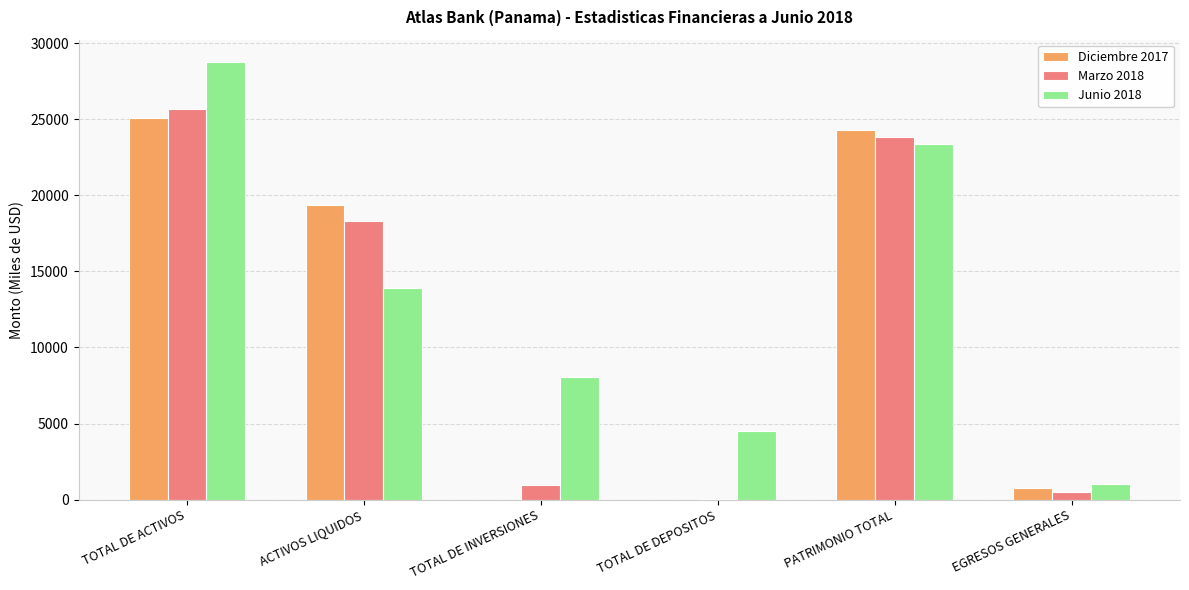

The Diciembre 2017 series shows 19348.4 at ACTIVOS LIQUIDOS. True or false?

True